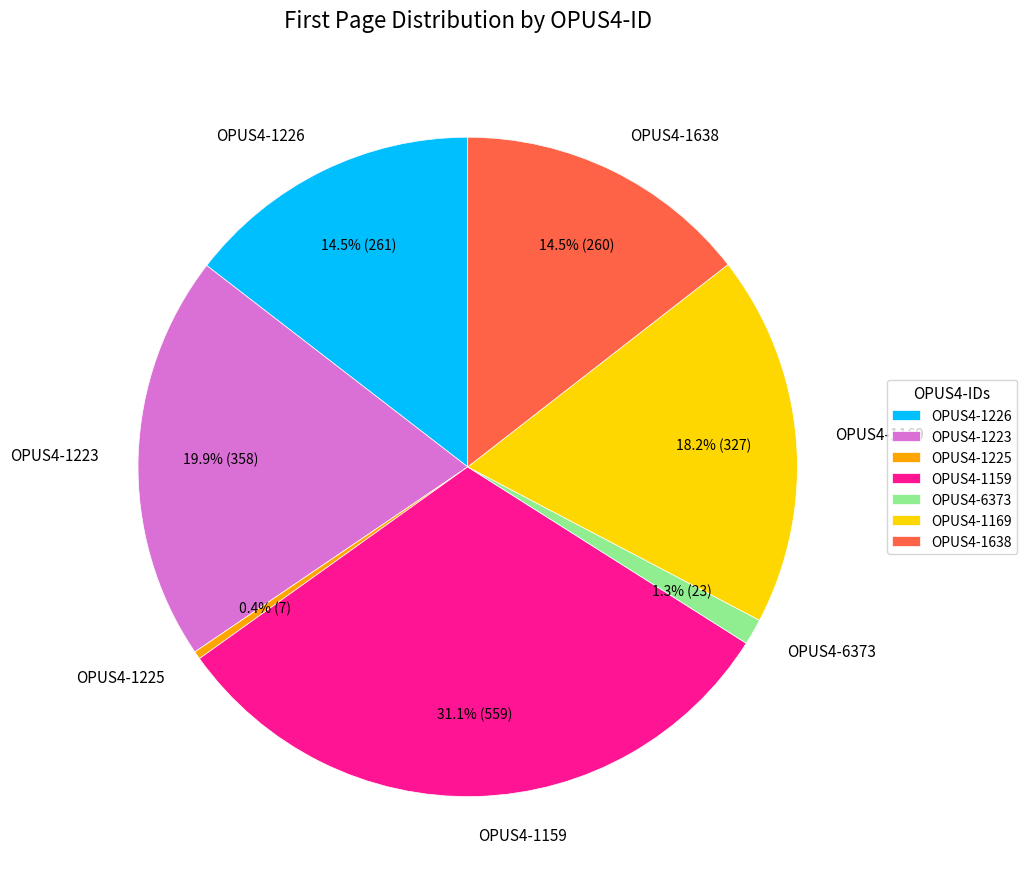

The OPUS4-1638 slice represents 24% of the pie. True or false?

False